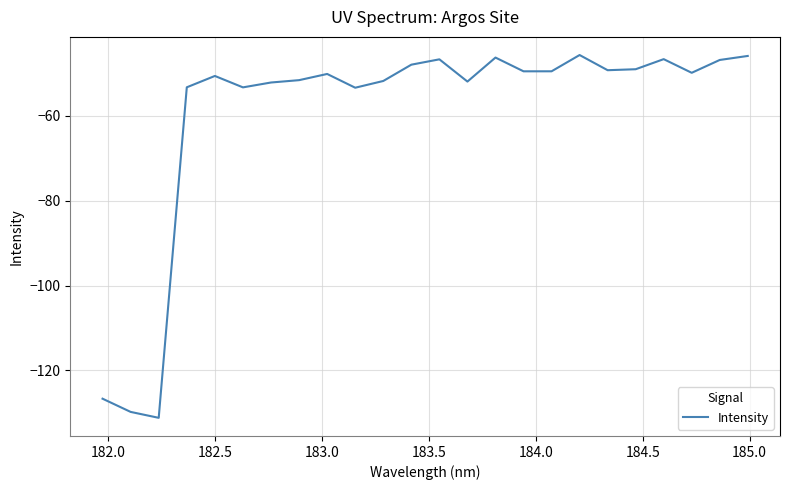

What is the difference between the maximum and minimum values?

85.5